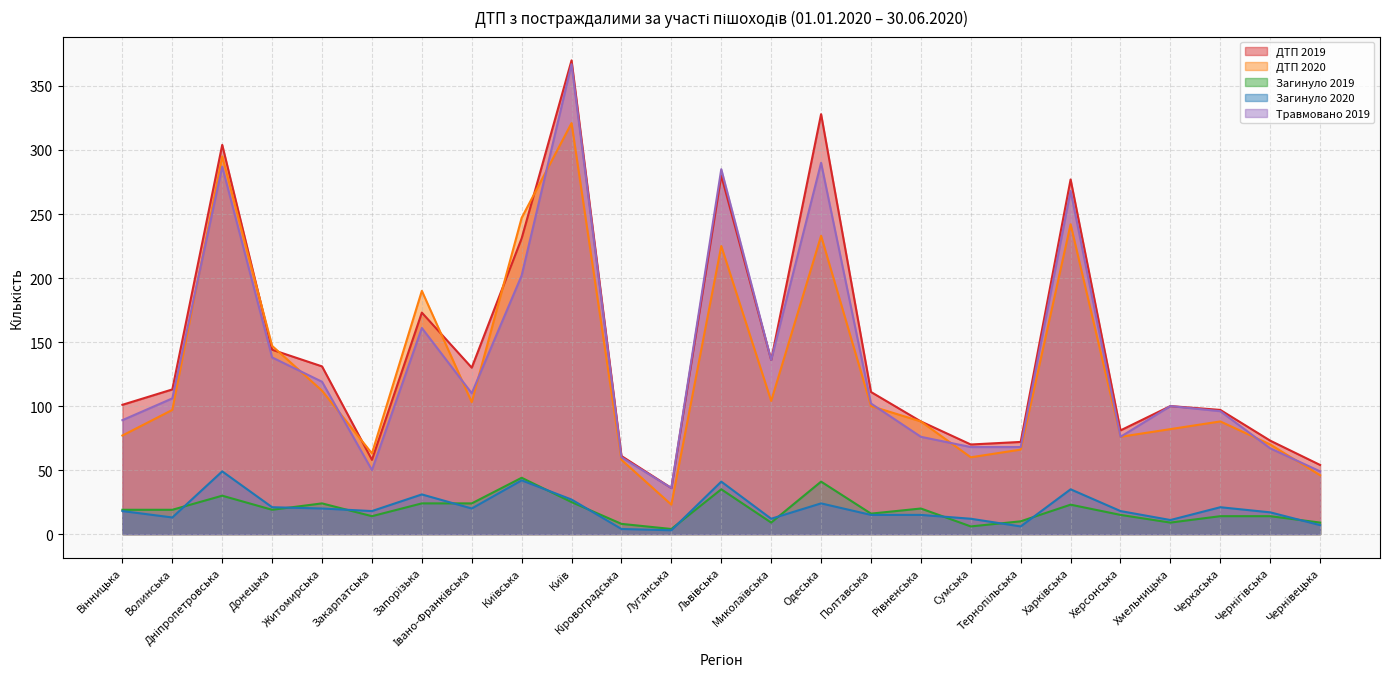

Reading left to right, extract all data points from this chart.

ДТП 2019: Вінницька=101	Волинська=113	Дніпропетровська=304	Донецька=144	Житомирська=131	Закарпатська=58	Запорізька=173	Івано-Франківська=130	Київська=231	Київ=370	Кіровоградська=61	Луганська=36	Львівська=280	Миколаївська=136	Одеська=328	Полтавська=111	Рівненська=88	Сумська=70	Тернопільська=72	Харківська=277	Херсонська=81	Хмельницька=100	Черкаська=97	Чернігівська=73	Чернівецька=54
ДТП 2020: Вінницька=77	Волинська=97	Дніпропетровська=295	Донецька=147	Житомирська=112	Закарпатська=63	Запорізька=190	Івано-Франківська=103	Київська=247	Київ=321	Кіровоградська=58	Луганська=23	Львівська=225	Миколаївська=104	Одеська=233	Полтавська=100	Рівненська=88	Сумська=60	Тернопільська=66	Харківська=242	Херсонська=76	Хмельницька=82	Черкаська=88	Чернігівська=70	Чернівецька=46
Загинуло 2019: Вінницька=19	Волинська=19	Дніпропетровська=30	Донецька=19	Житомирська=24	Закарпатська=14	Запорізька=24	Івано-Франківська=24	Київська=44	Київ=25	Кіровоградська=8	Луганська=4	Львівська=35	Миколаївська=9	Одеська=41	Полтавська=16	Рівненська=20	Сумська=6	Тернопільська=10	Харківська=23	Херсонська=15	Хмельницька=9	Черкаська=14	Чернігівська=14	Чернівецька=9
Загинуло 2020: Вінницька=18	Волинська=13	Дніпропетровська=49	Донецька=21	Житомирська=20	Закарпатська=18	Запорізька=31	Івано-Франківська=20	Київська=42	Київ=27	Кіровоградська=4	Луганська=3	Львівська=41	Миколаївська=12	Одеська=24	Полтавська=15	Рівненська=15	Сумська=12	Тернопільська=6	Харківська=35	Херсонська=18	Хмельницька=11	Черкаська=21	Чернігівська=17	Чернівецька=7
Травмовано 2019: Вінницька=89	Волинська=106	Дніпропетровська=287	Донецька=138	Житомирська=119	Закарпатська=50	Запорізька=161	Івано-Франківська=110	Київська=202	Київ=367	Кіровоградська=60	Луганська=36	Львівська=285	Миколаївська=136	Одеська=290	Полтавська=102	Рівненська=76	Сумська=68	Тернопільська=68	Харківська=268	Херсонська=76	Хмельницька=100	Черкаська=96	Чернігівська=67	Чернівецька=49